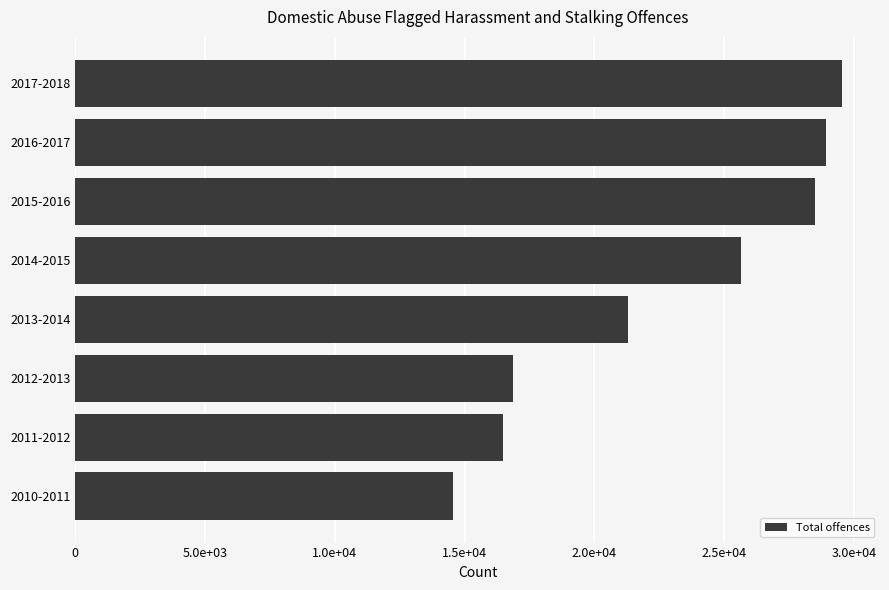

Are the bars horizontal?

Yes